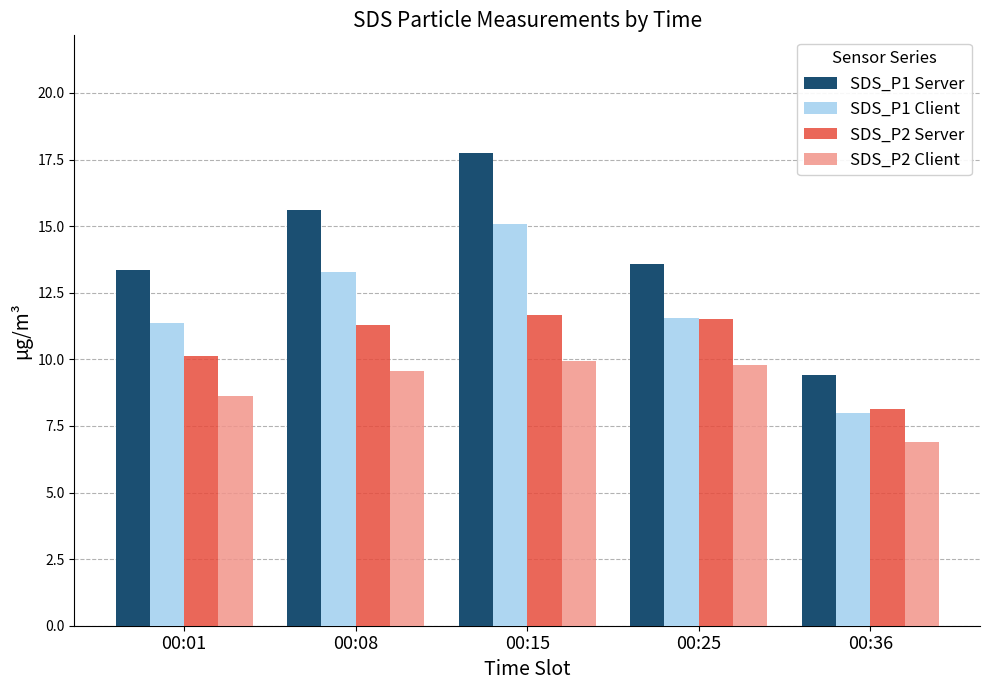

What is the difference between the highest and lowest values at 00:01?

4.8